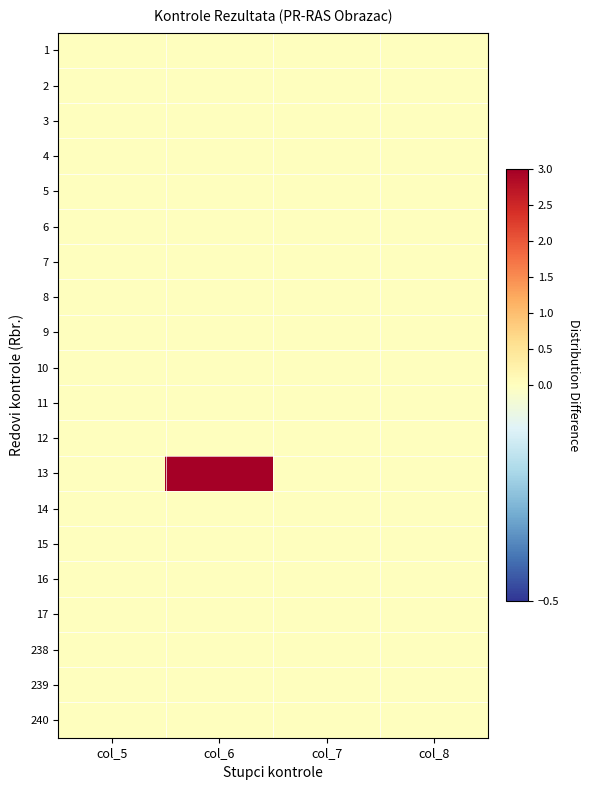

How many data points does each series have?

4